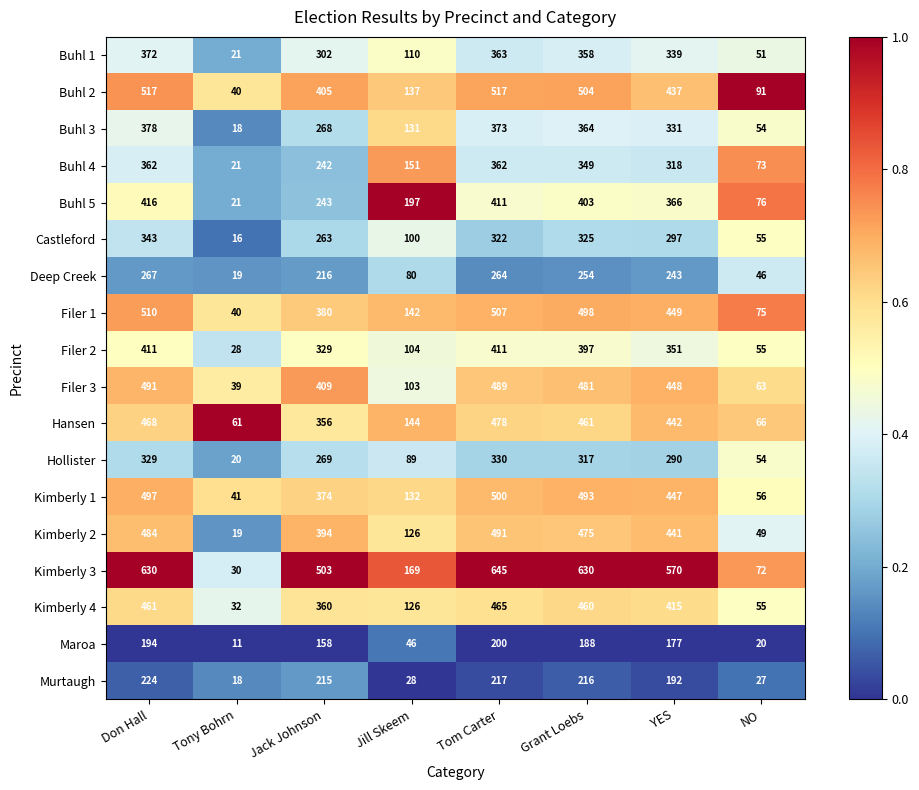

What is the difference between the second highest and minimum values in the Filer 1 series?

467